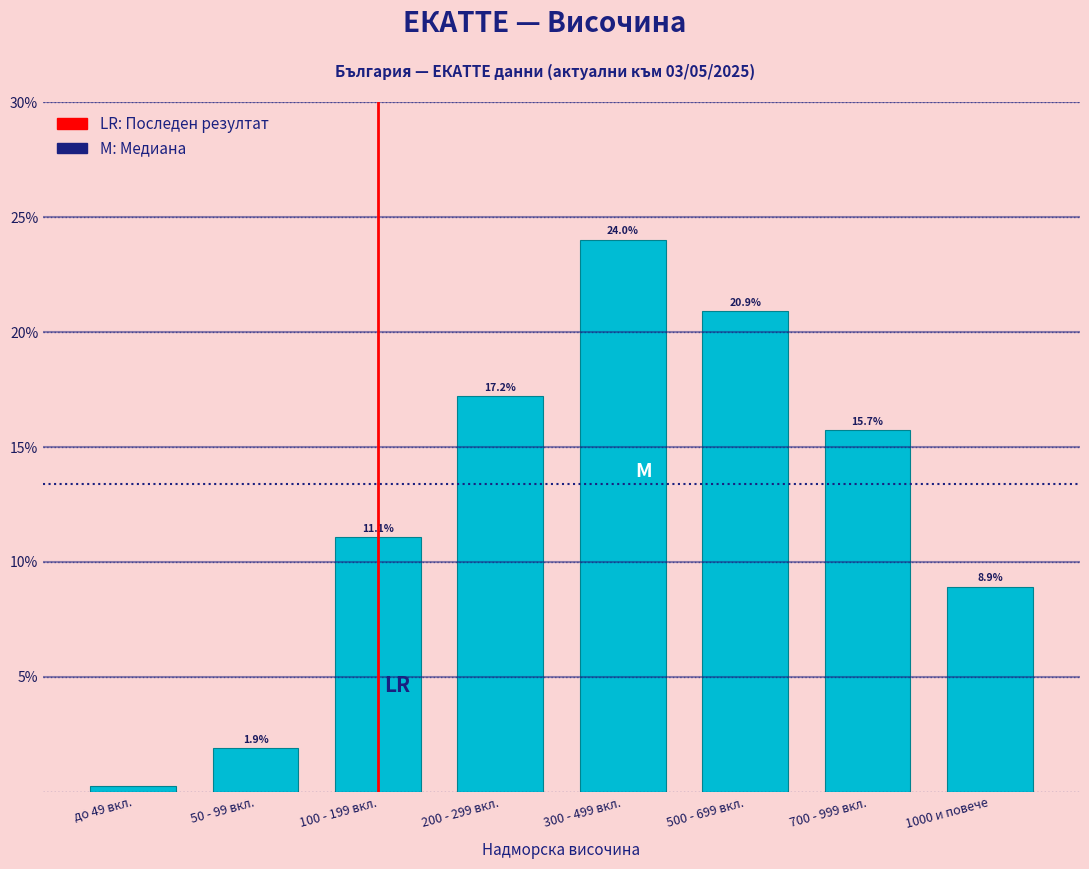

The chart shows a value of 2.6 at 1000 и повече. True or false?

False